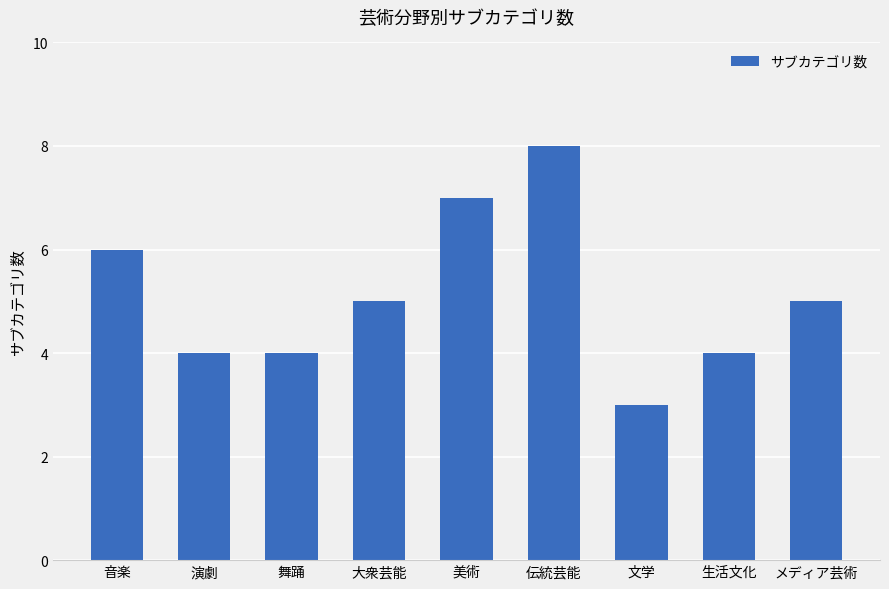

Which has a higher value, 美術 or 生活文化?

美術